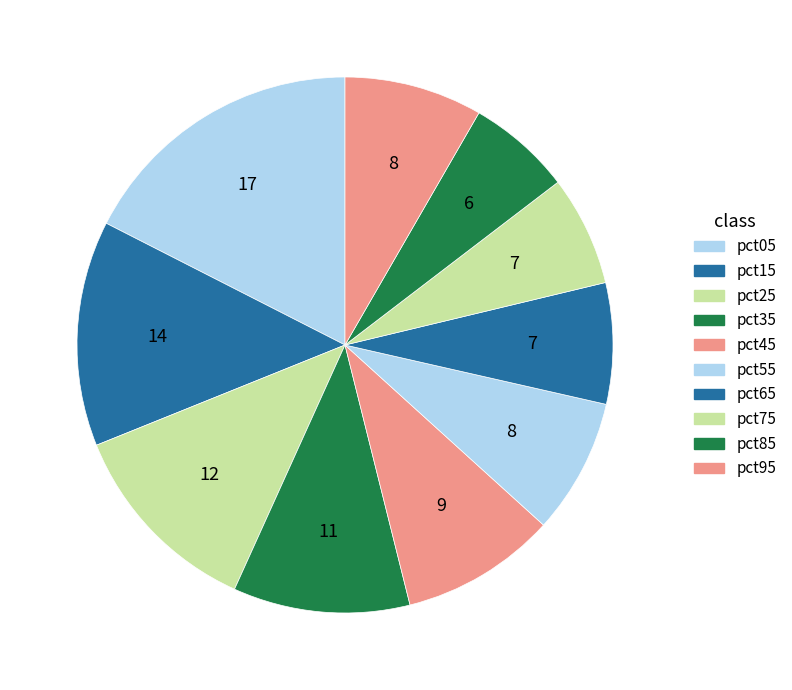

What portion of the pie excludes pct25?

87.9%